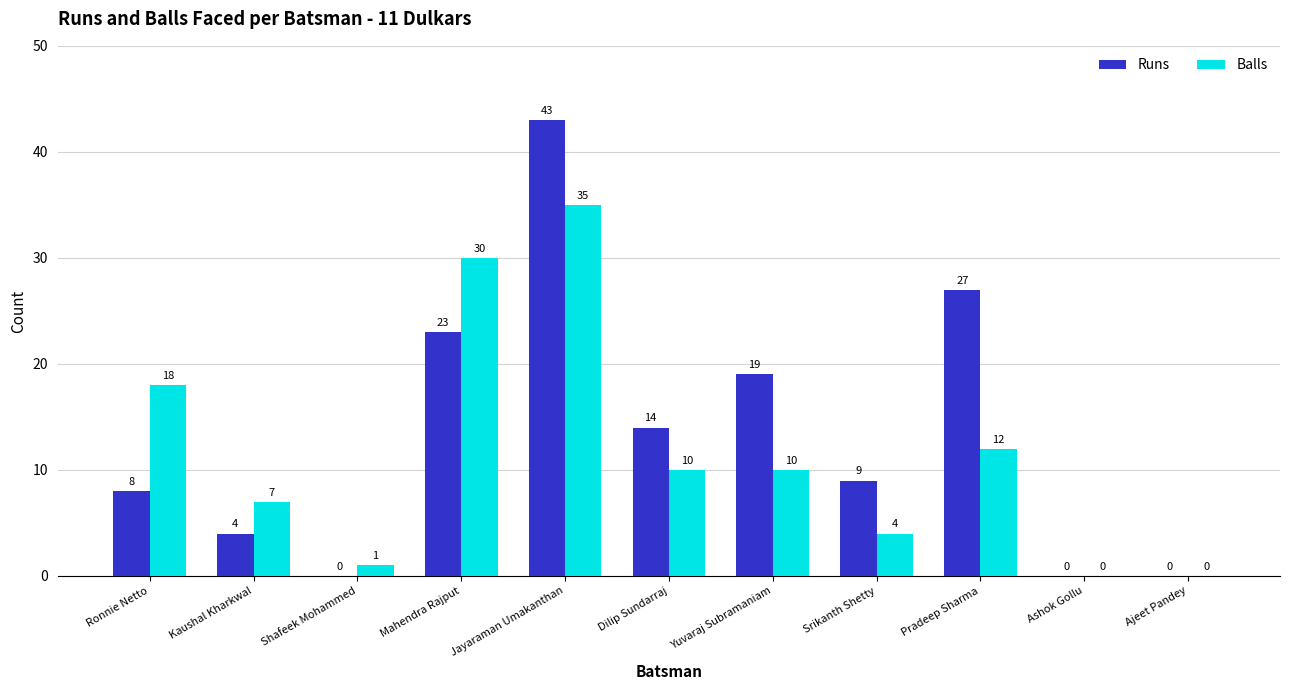

The value of Runs at Srikanth Shetty is 9. True or false?

True